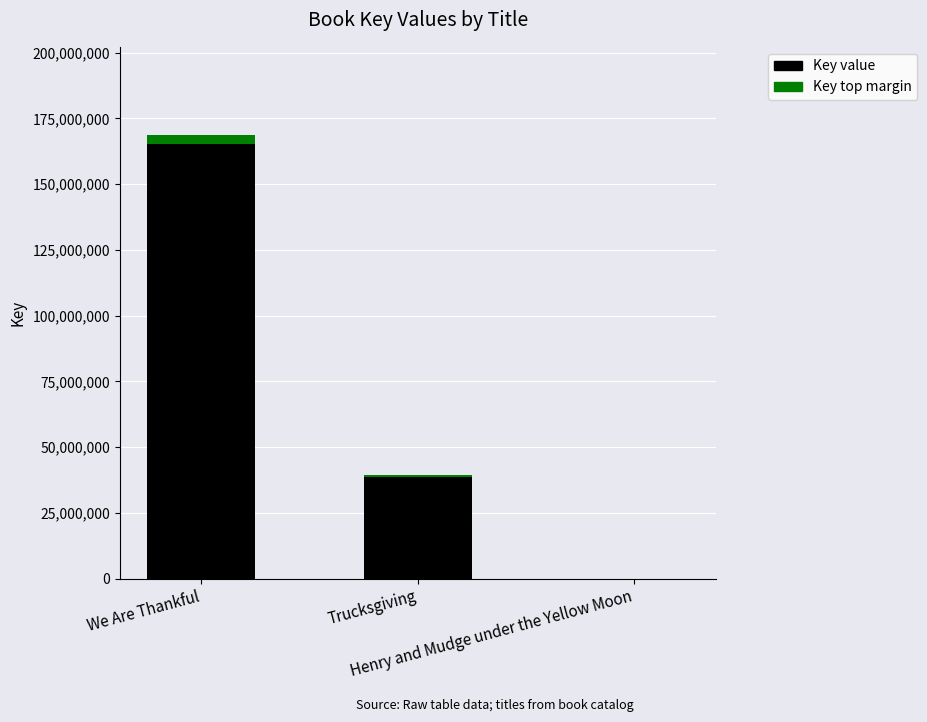

Where does the Key value series first go above 38763026?

We Are Thankful